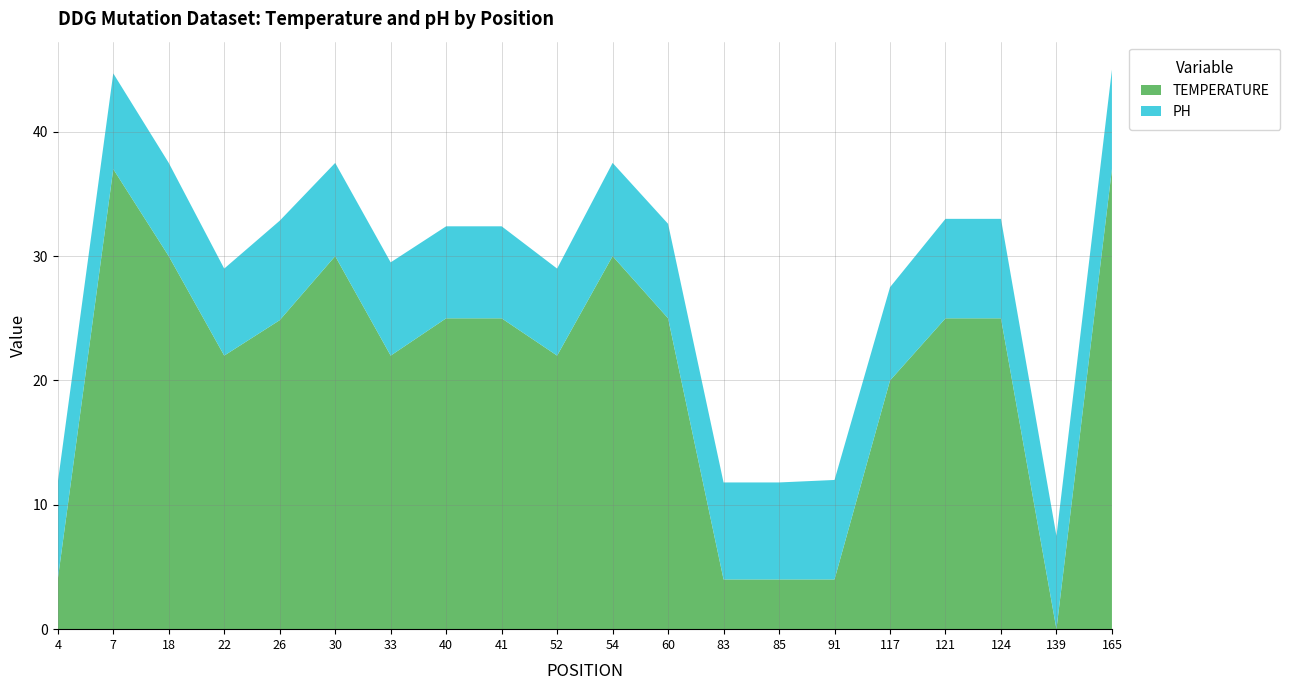

In PH, how many points are lower than both neighbors (excluding endpoints)?

4